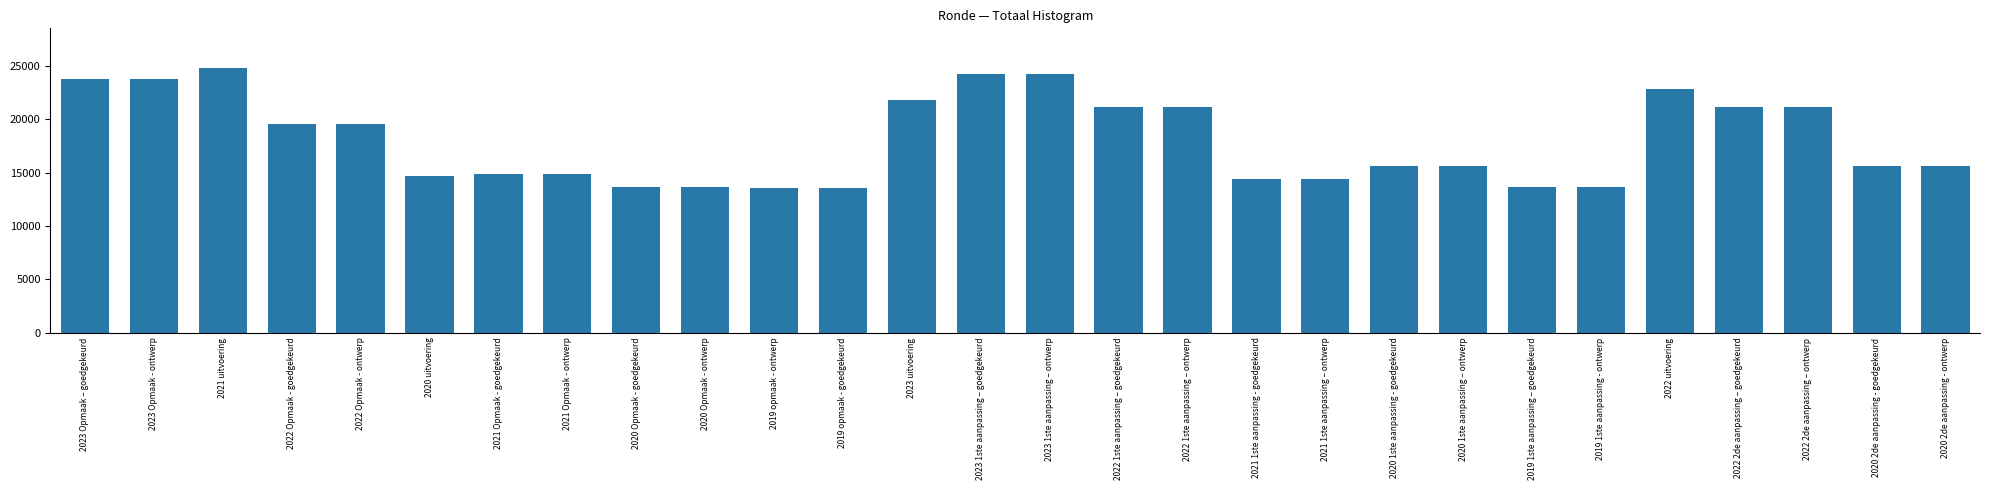

How many data points are less than 15593?

11